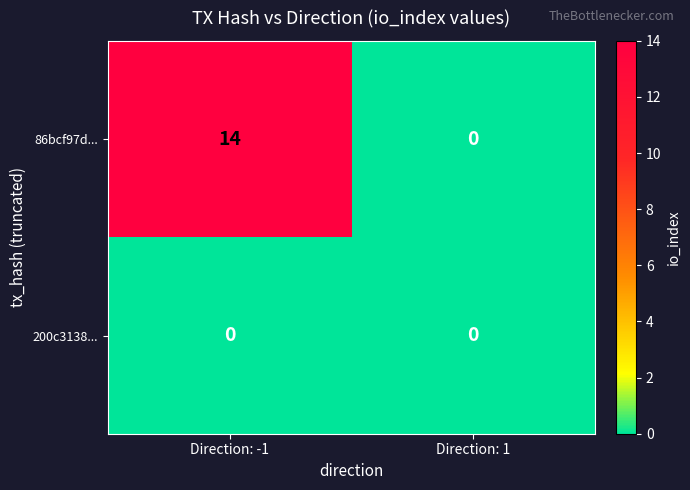

Is it true that 200c3138... equals 0 at Direction: 1?

True